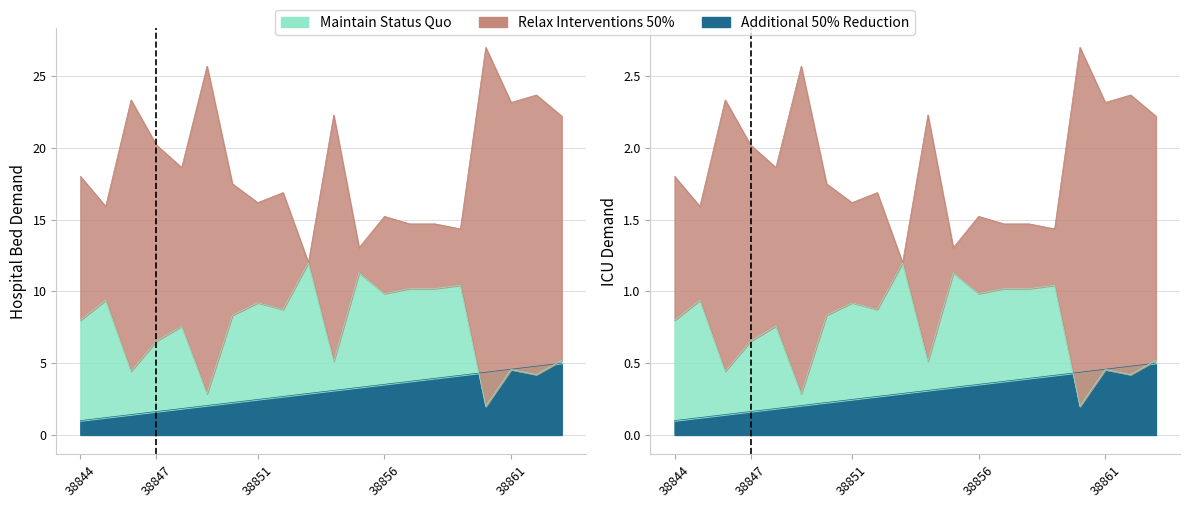

Does the chart have visible grid lines?

Yes